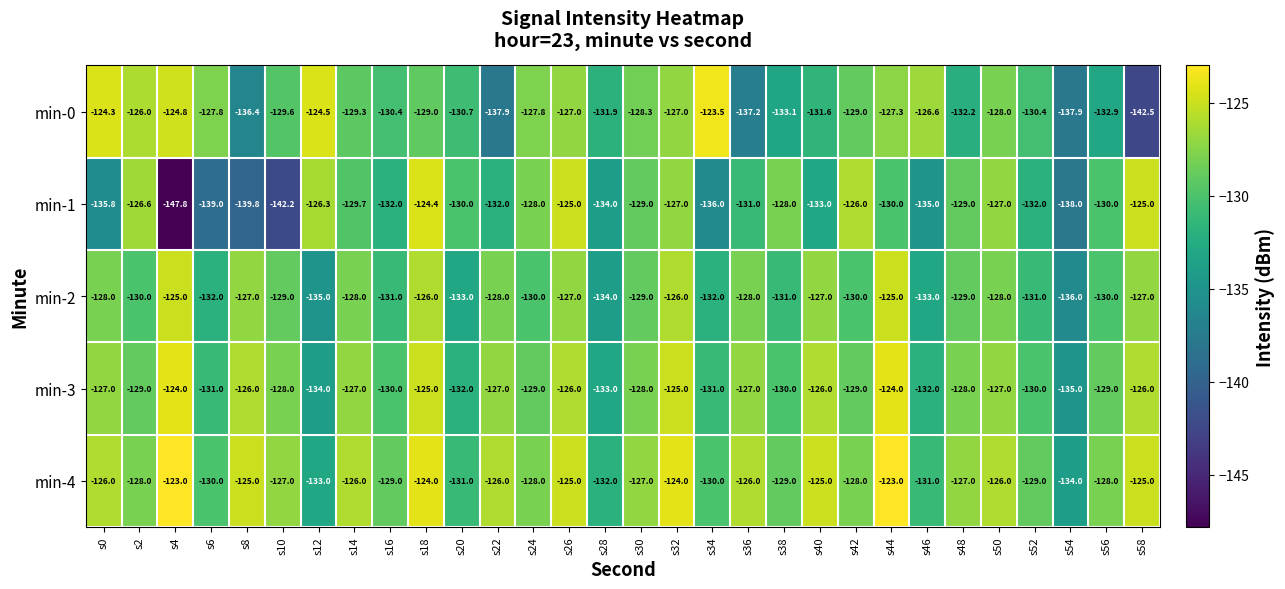

At which category is the sum across all series the highest?

s18